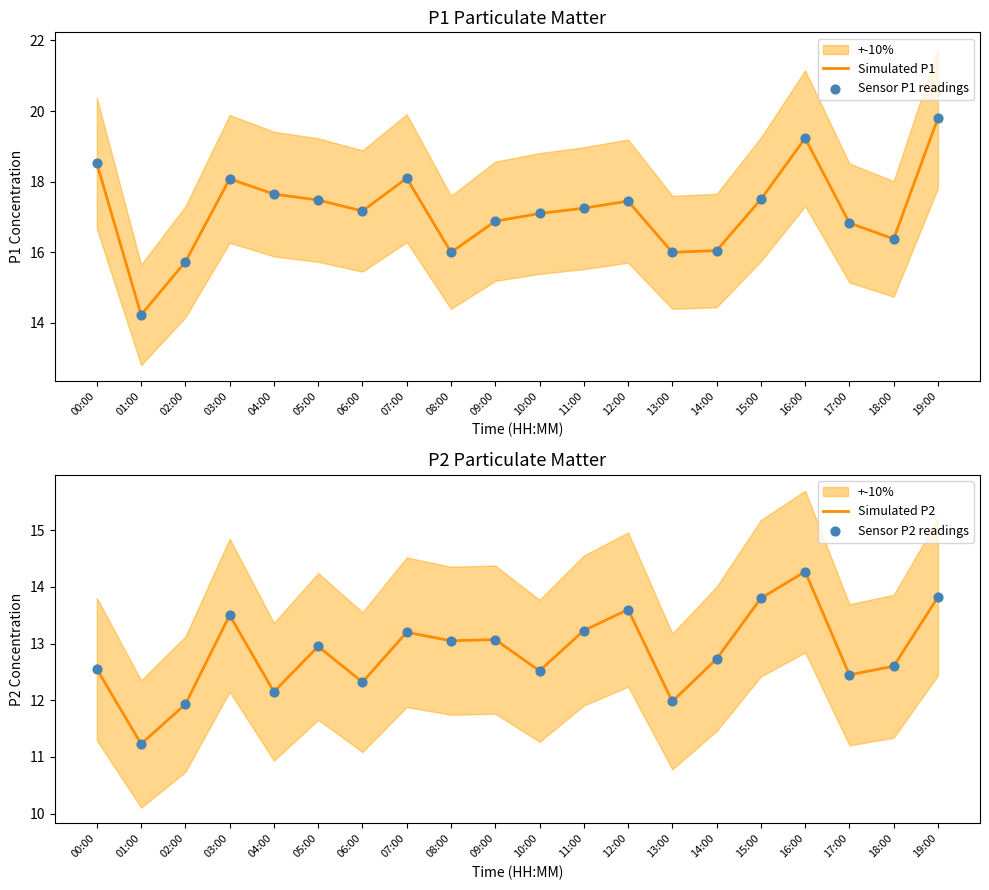

What are all the series names shown in the legend?

Simulated P1, Sensor P1 readings, Simulated P2, Sensor P2 readings